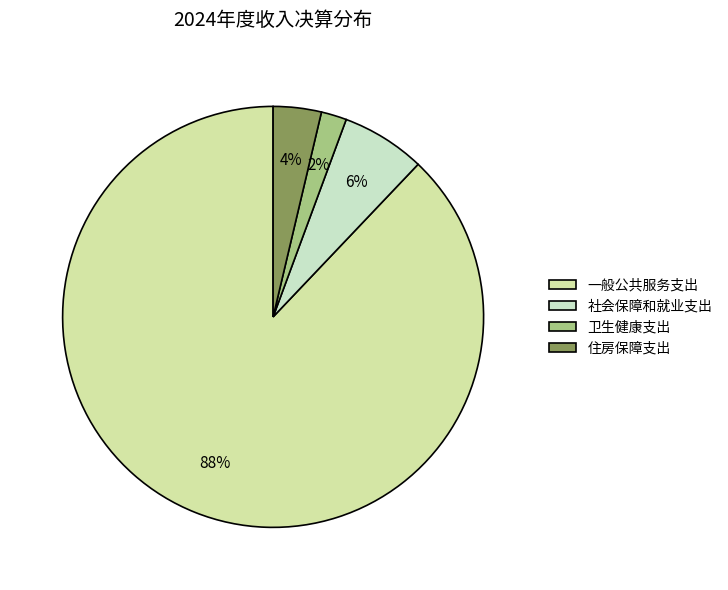

To the nearest percent, what is the combined percentage of 卫生健康支出 and 住房保障支出?

6%